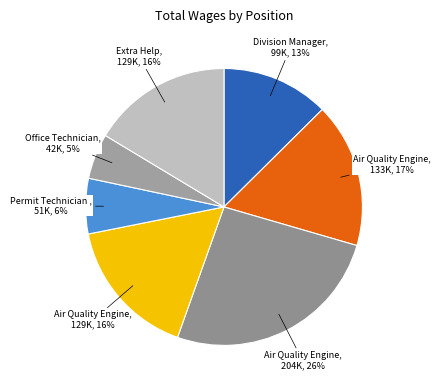

Which category has the biggest portion of the pie?

Air Quality Engineer III